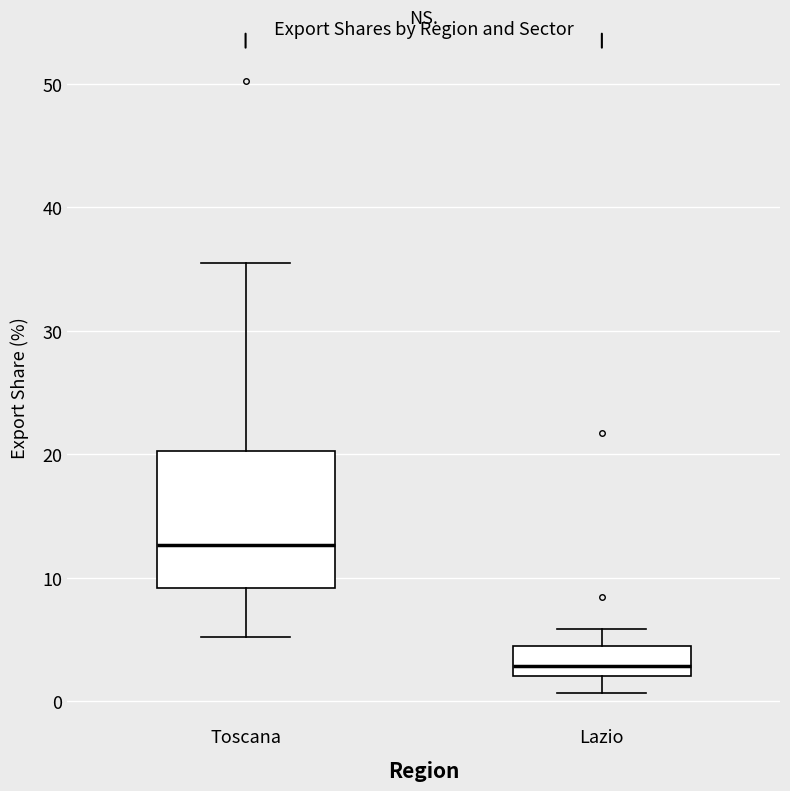

Reading left to right, transcribe this box plot: for each box, give where its median line is, the range the box spans, and where its two whiskers end, as read against the y-axis. The values are not printed on the chart, so give them approximately, as read against the axis.

Toscana: median 13, box 9 to 20, whiskers 5 to 36
Lazio: median 3, box 2 to 4, whiskers 1 to 6